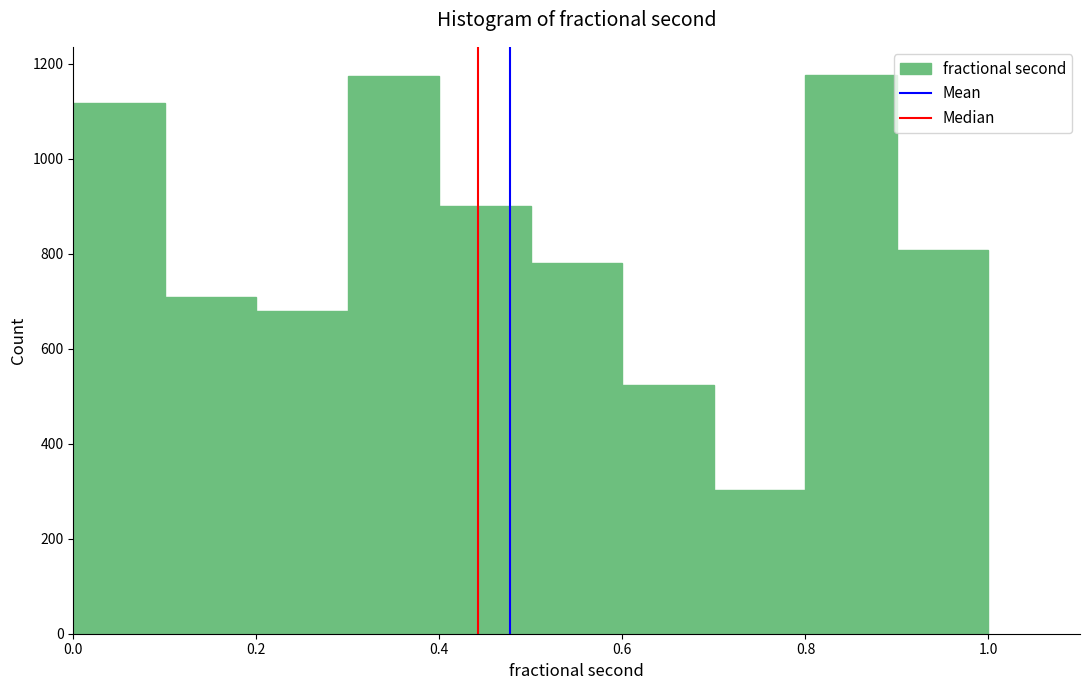

Reading left to right, list every bar in this chart as the range it spans on the x-axis followed by its height. The values are not printed on the chart, so give them approximately, as read against the axis.

0.0 to 0.1: 1120
0.1 to 0.2: 700
0.2 to 0.3: 680
0.3 to 0.4: 1180
0.4 to 0.5: 900
0.5 to 0.6: 780
0.6 to 0.7: 520
0.7 to 0.8: 300
0.8 to 0.9: 1180
0.9 to 1.0: 800